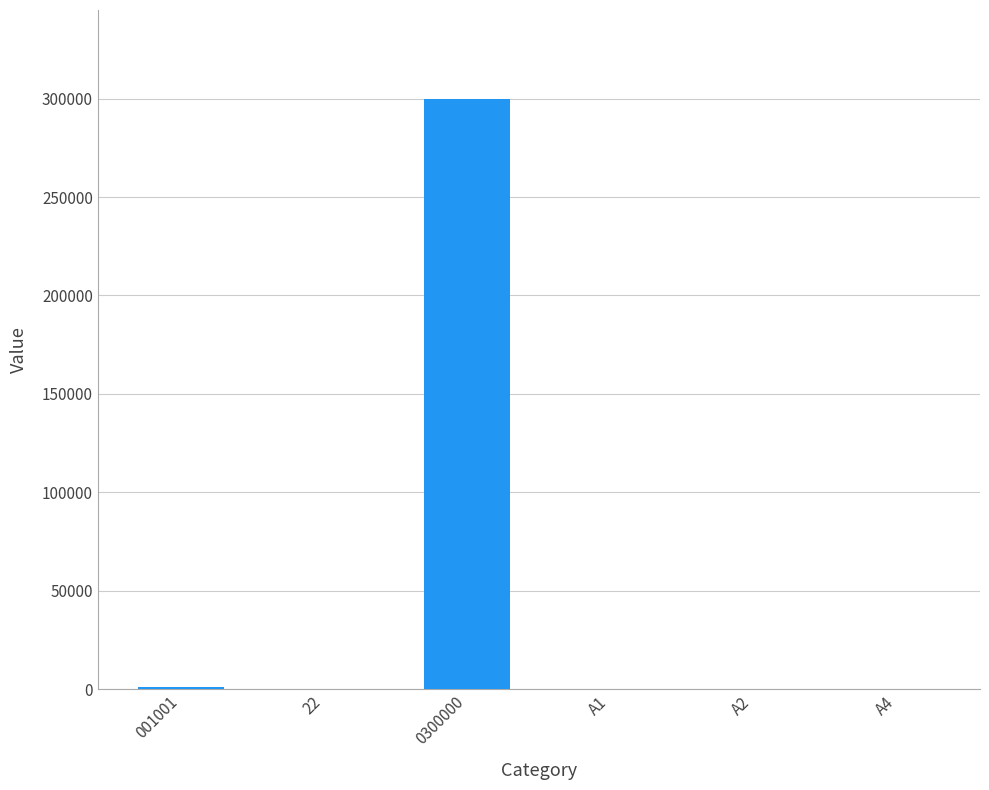

At which label is the value closest to 150000?

001001